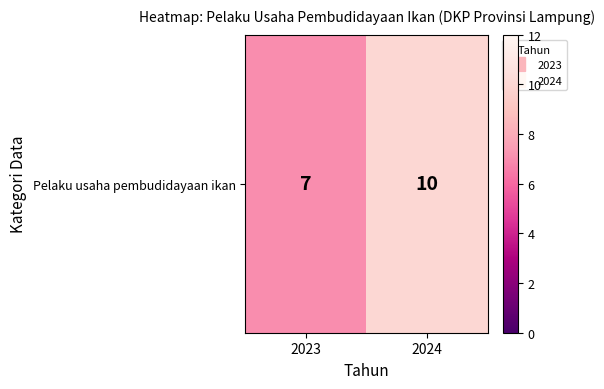

At which label is the value closest to 8?

2023